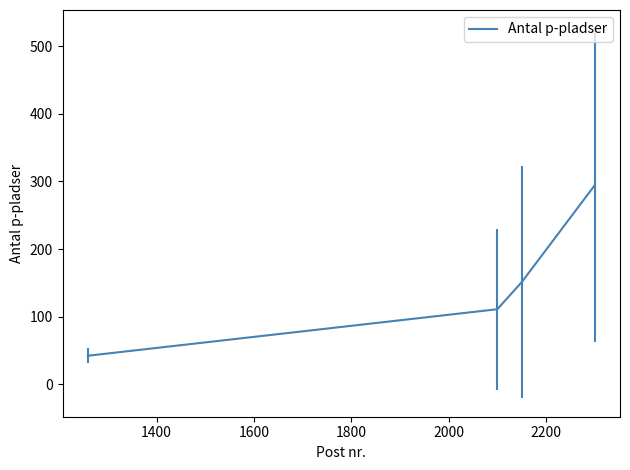

True or false: there are more than 1 points higher than both neighbors.

False